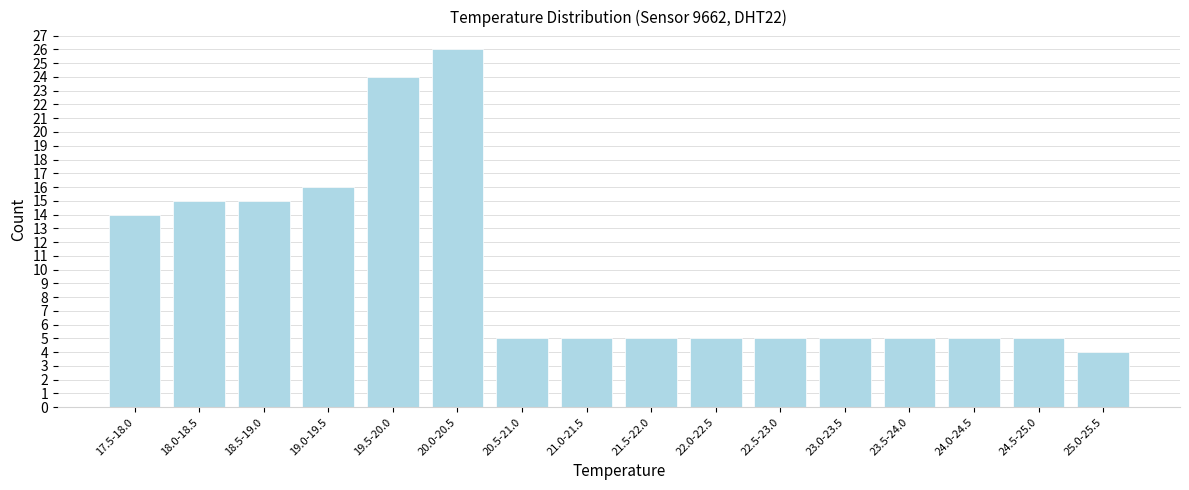

Reading left to right, list all the values displayed in this chart.

17.5-18.0=14	18.0-18.5=15	18.5-19.0=15	19.0-19.5=16	19.5-20.0=24	20.0-20.5=26	20.5-21.0=5	21.0-21.5=5	21.5-22.0=5	22.0-22.5=5	22.5-23.0=5	23.0-23.5=5	23.5-24.0=5	24.0-24.5=5	24.5-25.0=5	25.0-25.5=4